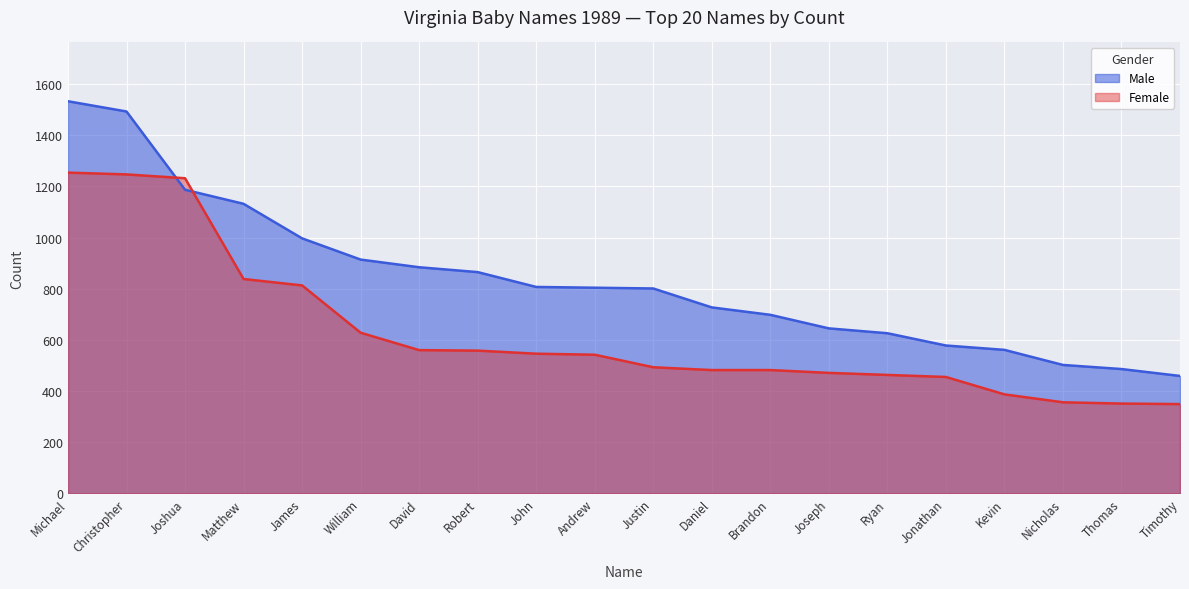

Read the Male value at James, to the nearest 50.

1000